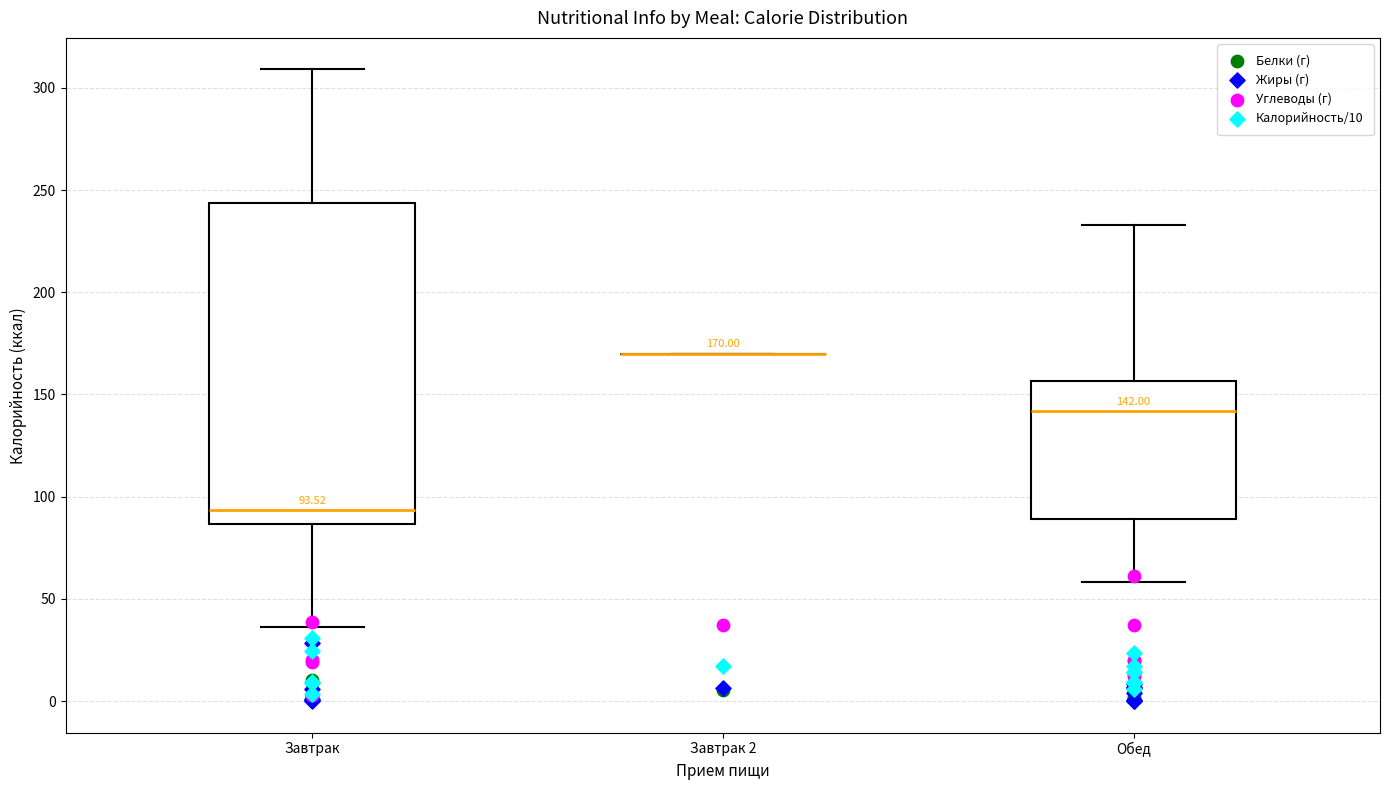

Which box is the tallest, from its lower edge to its upper edge?

Завтрак